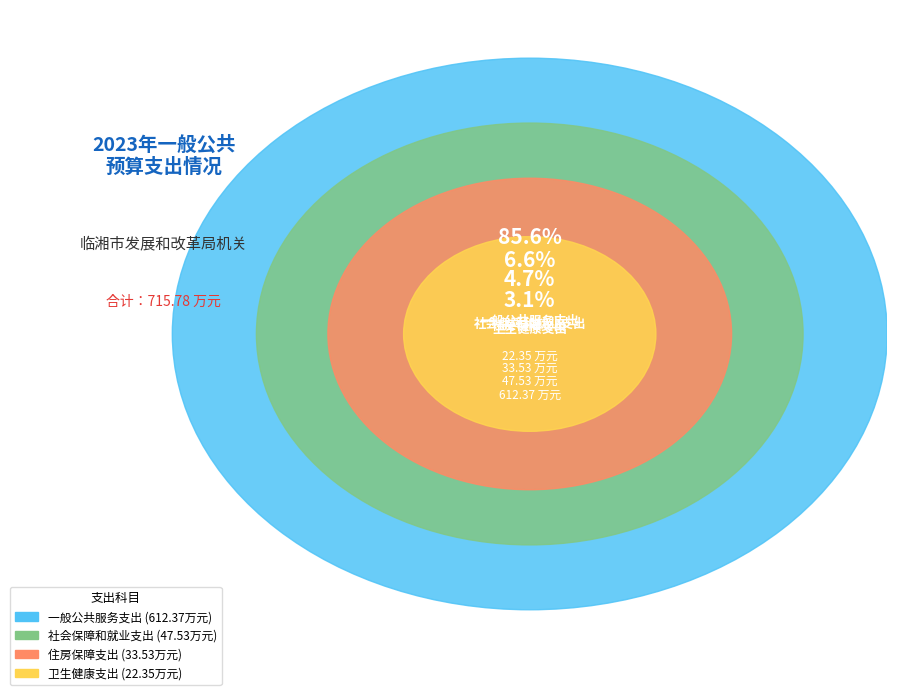

What is the ratio of the value at 住房保障支出 to the value at 一般公共服务支出?

0.1